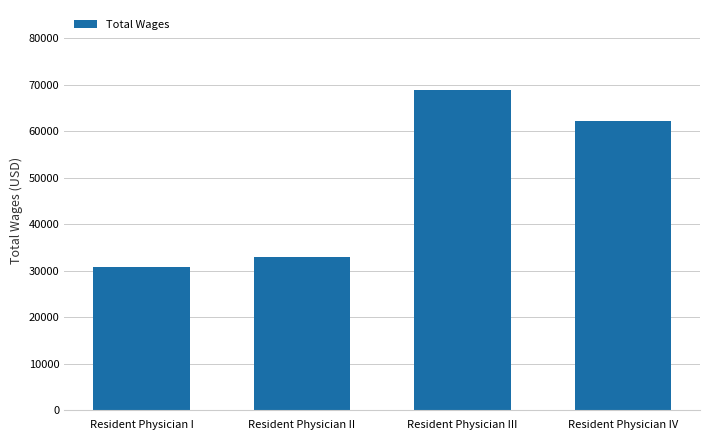

Which label corresponds to the largest value in the chart?

Resident Physician III